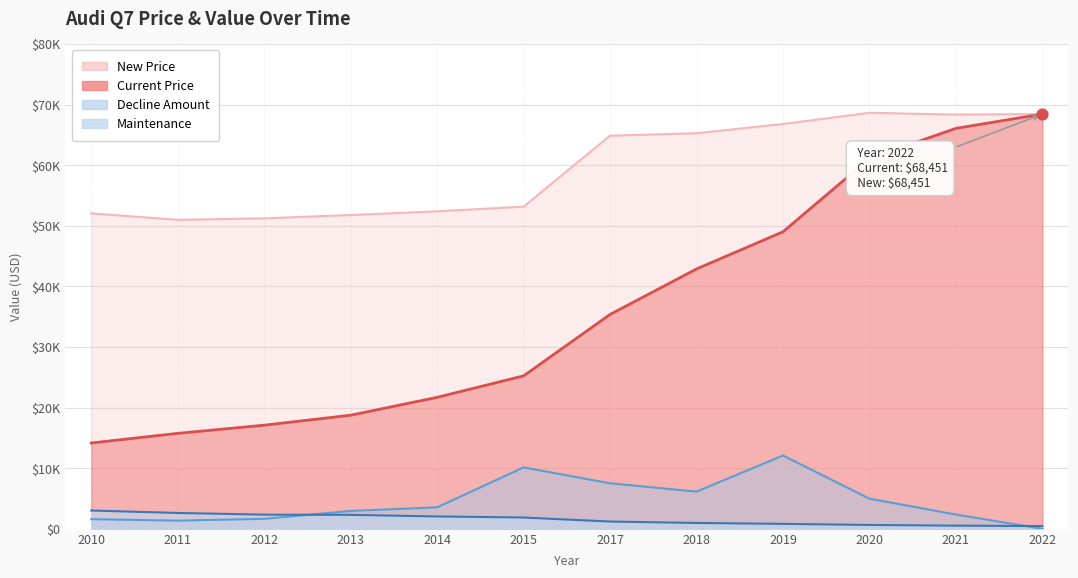

Which series contains the lowest Y value?

Decline Amount